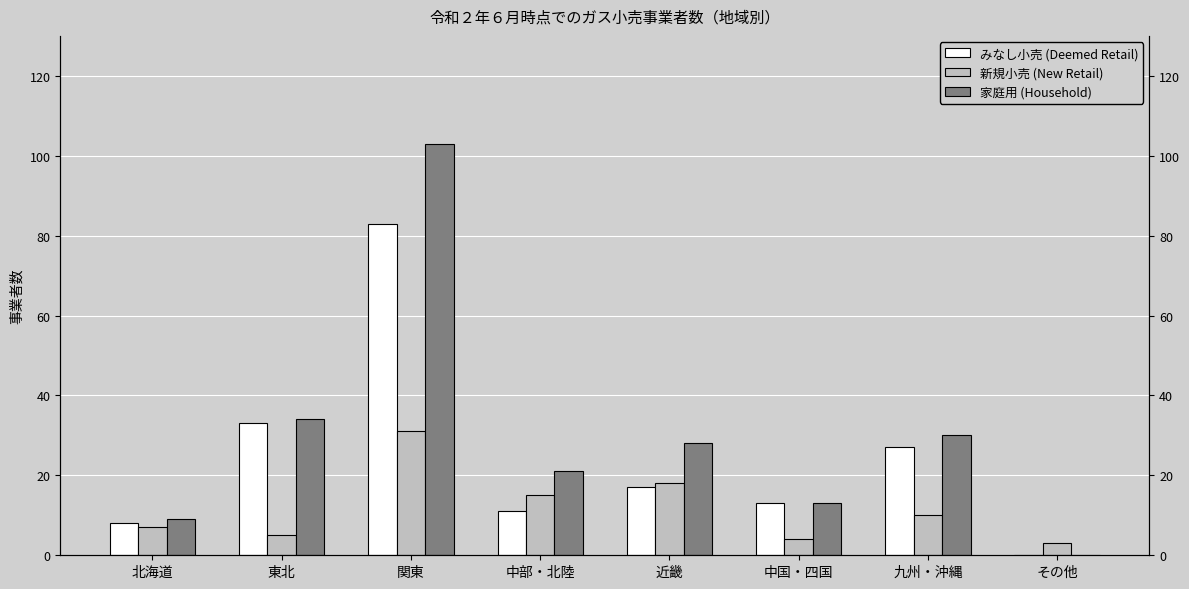

What is the value of the 新規小売 (New Retail) bar at the 1st from the left?

7